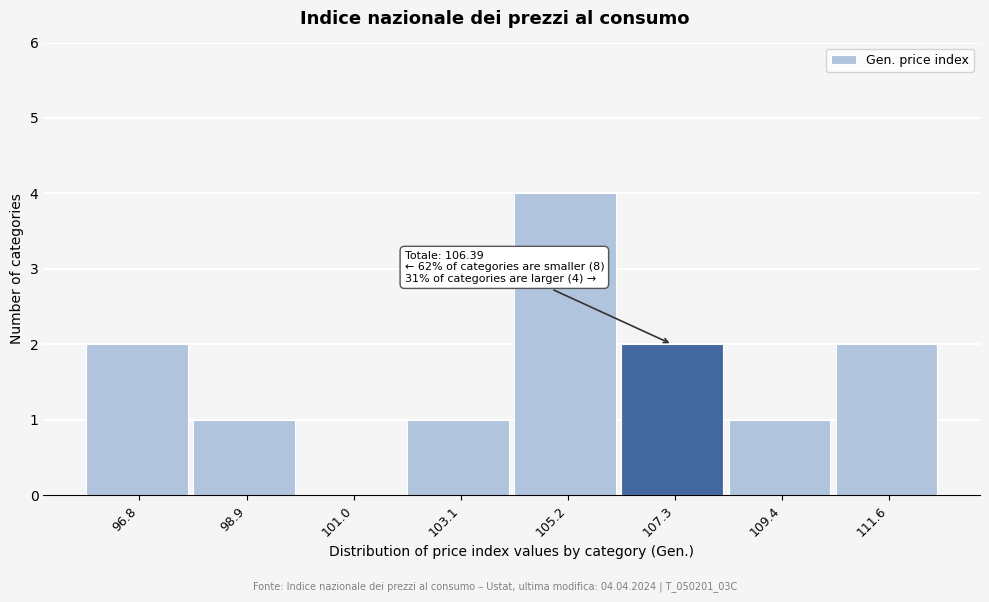

Which range on the x-axis has the tallest bar?

104.0 to 106.5